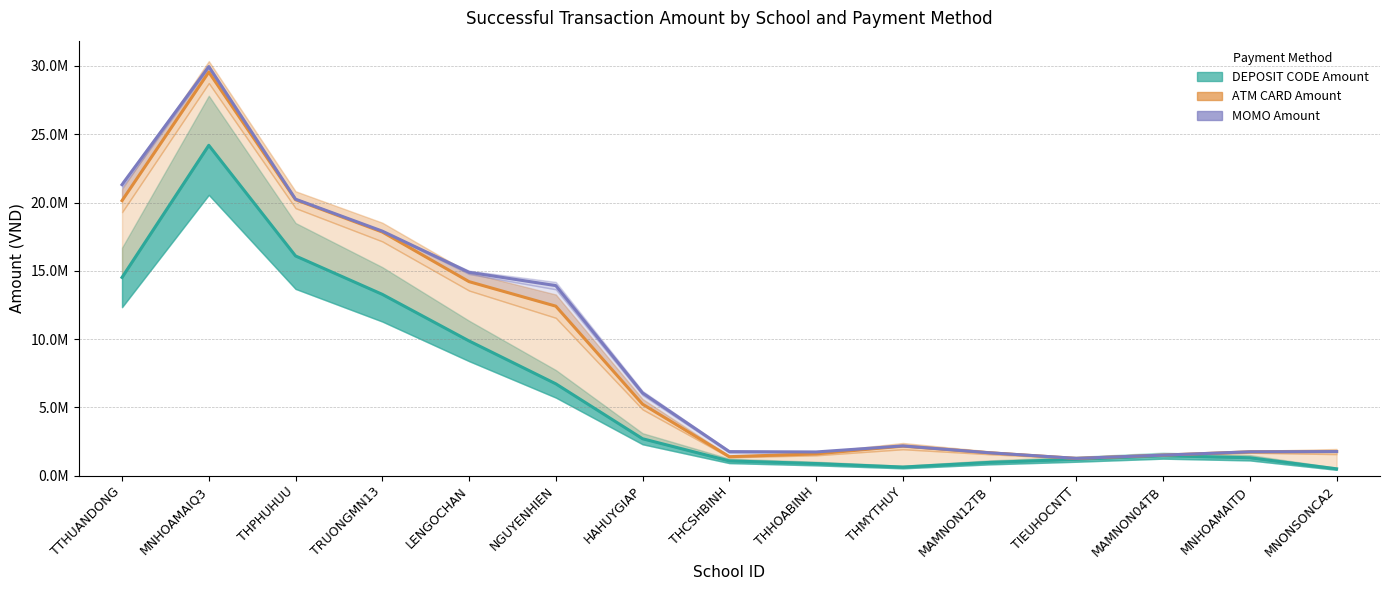

True or false: DEPOSIT CODE Amount has more than 2 points higher than both neighbors.

False